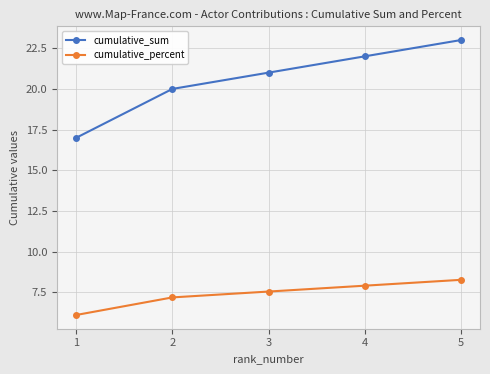

Which series has the largest range (max minus min)?

cumulative_sum